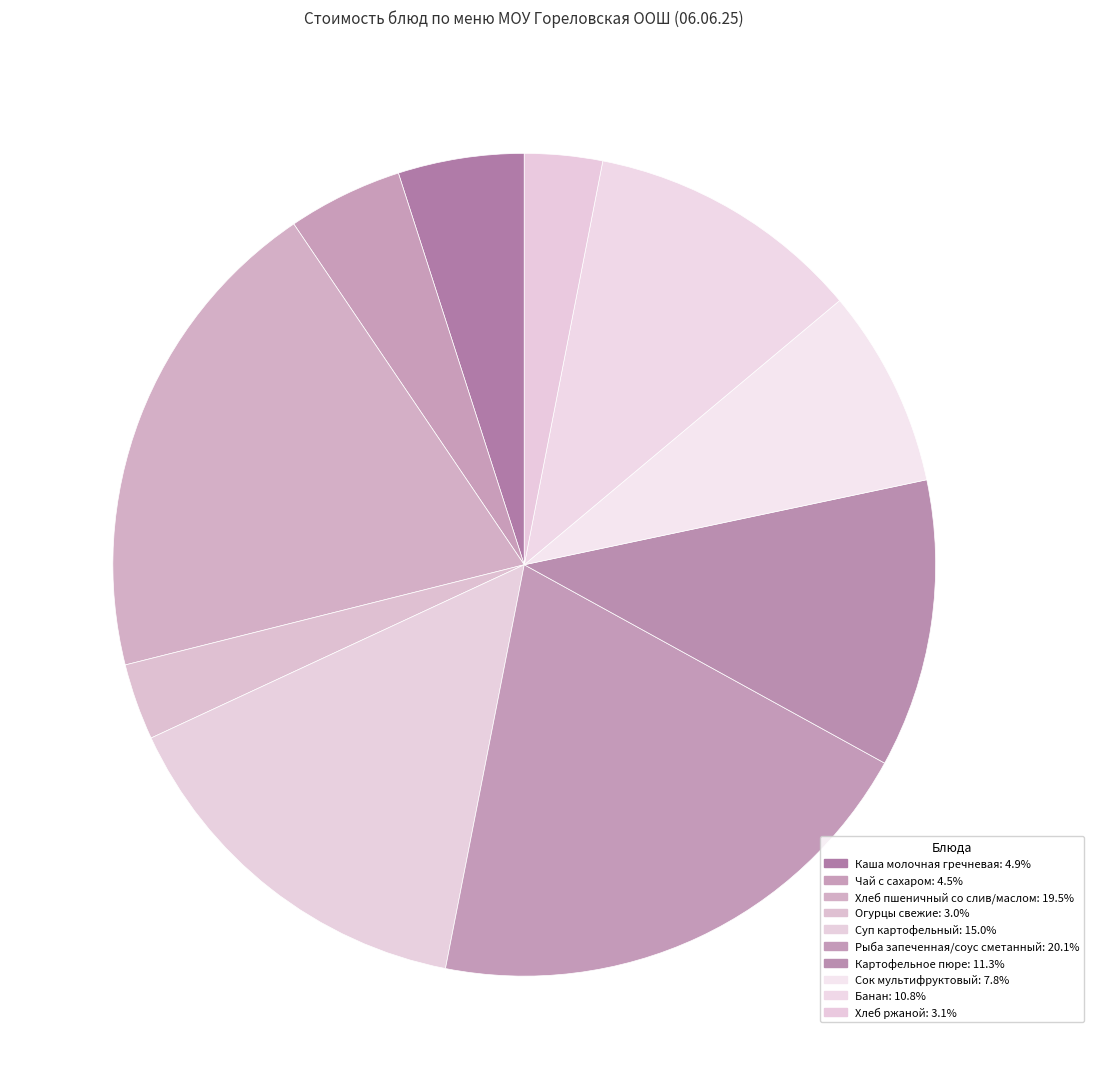

Do Сок мультифруктовый and Суп картофельный together represent more than half of the pie?

No